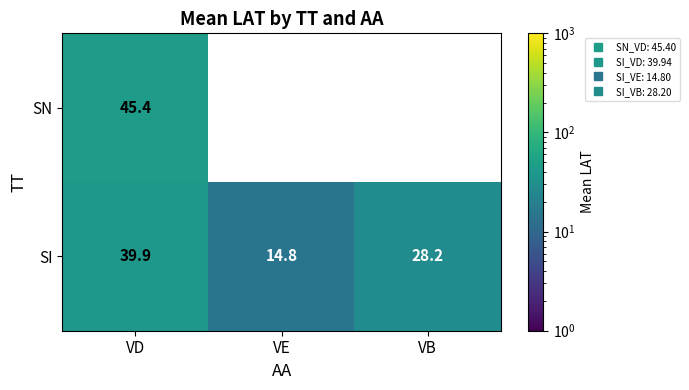

What is the approximate value of SI at VD?

39.9